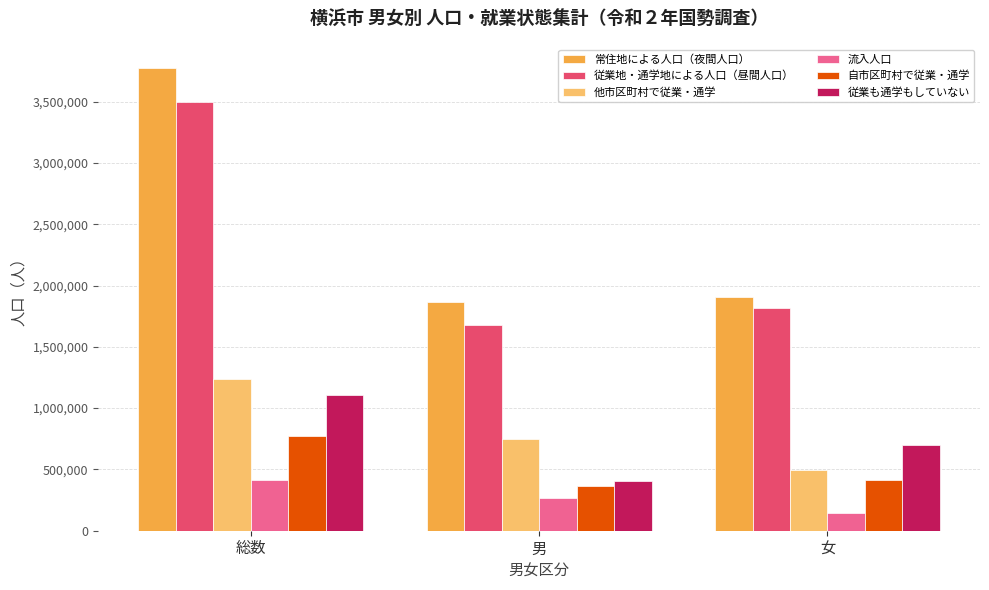

At which category is the sum across all series the highest?

総数